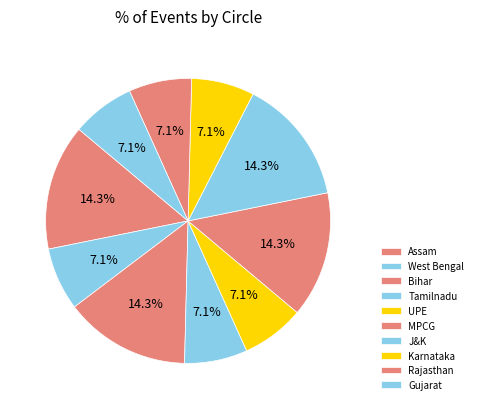

Is it true that Tamilnadu is 7% of the pie?

True